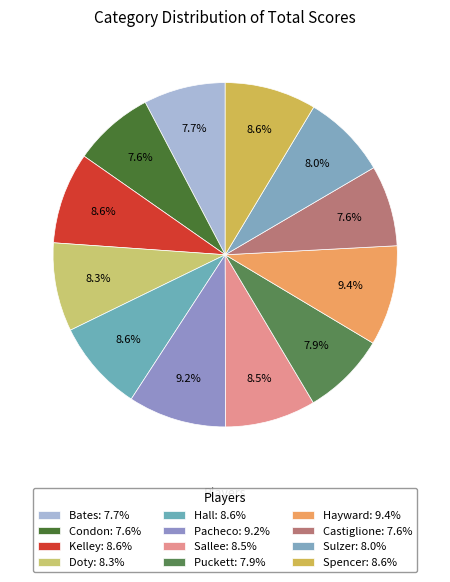

Count the number of slices in the pie.

12